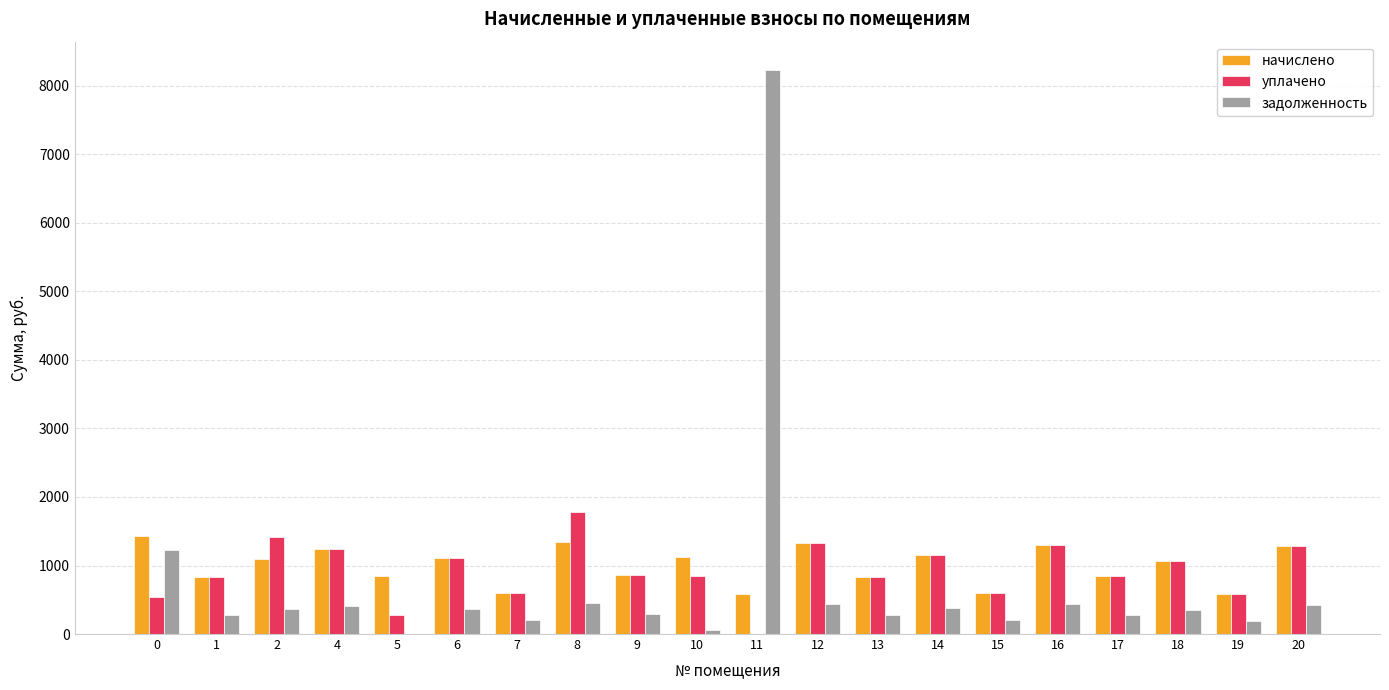

Is it true that начислено equals 352.3 at 0?

False